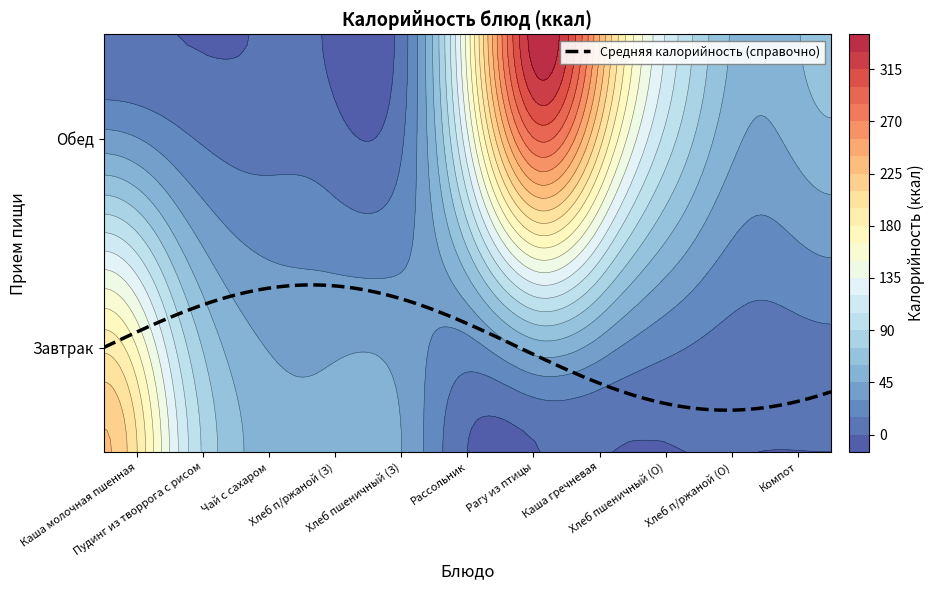

The Обед series shows 156.1 at 5. True or false?

True